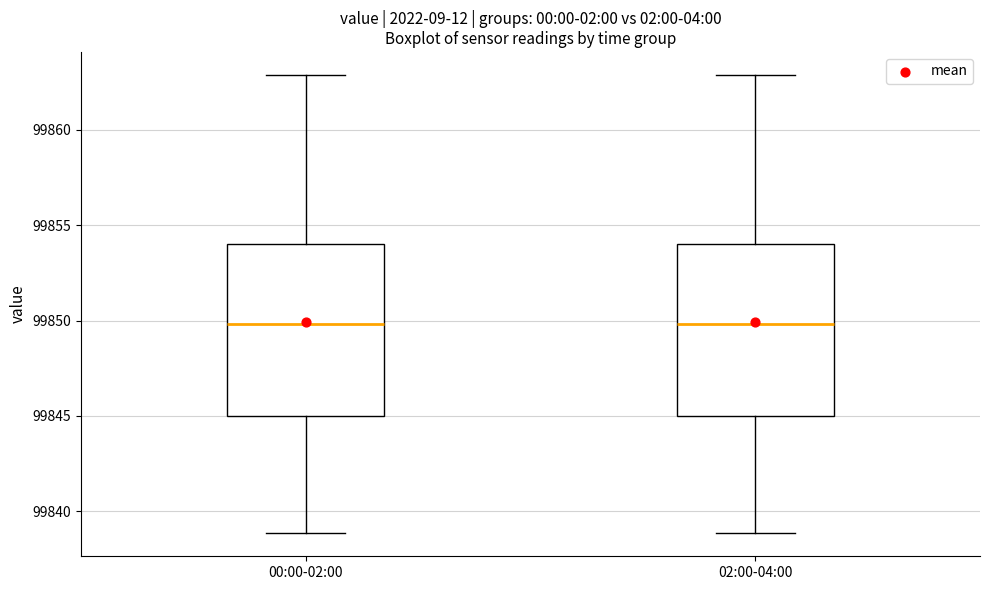

Where does the lower whisker of the box for 00:00-02:00 end on the y-axis? The values are not printed on the chart, so give them approximately, as read against the axis.

99839